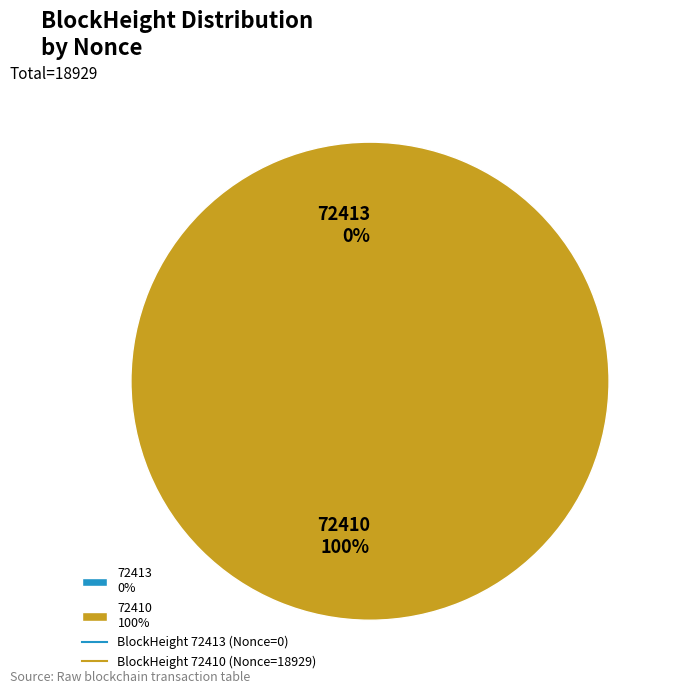

Which slice is the largest?

72410